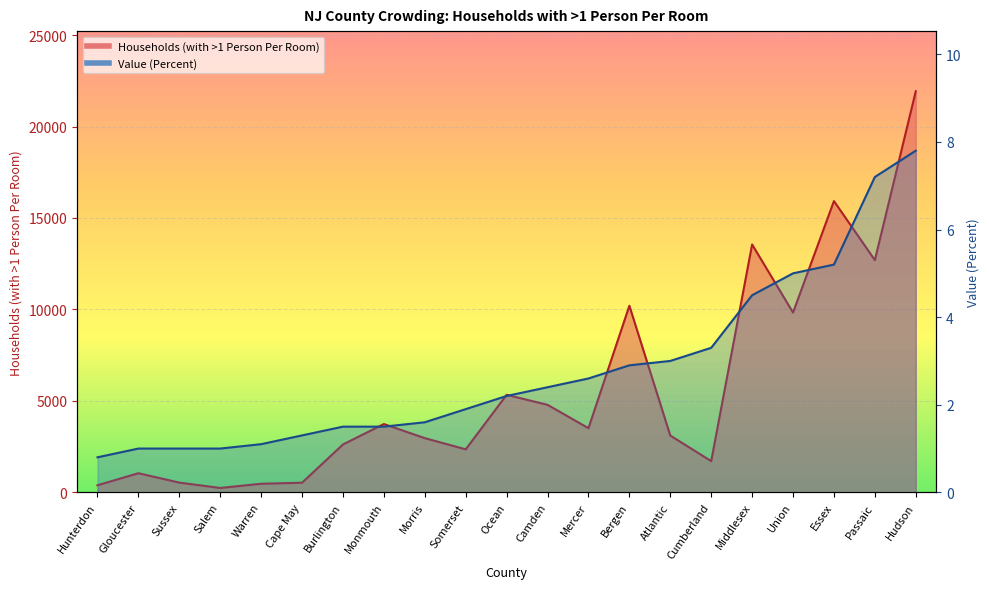

What is the total value across all series at Gloucester?

1047.0